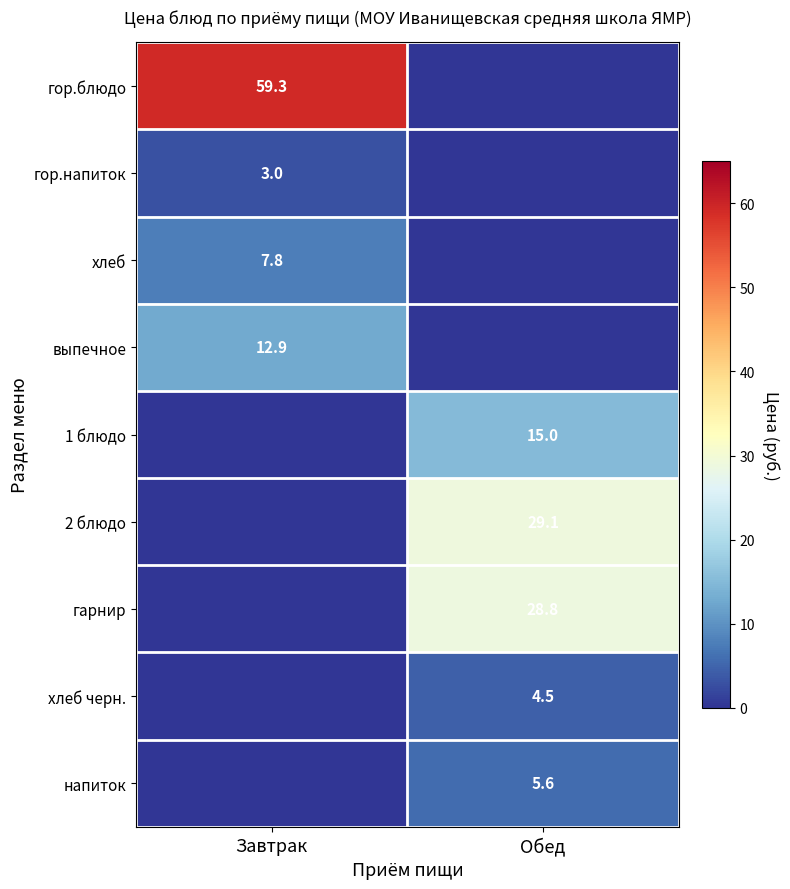

What is the total value across all series at Завтрак?

83.0